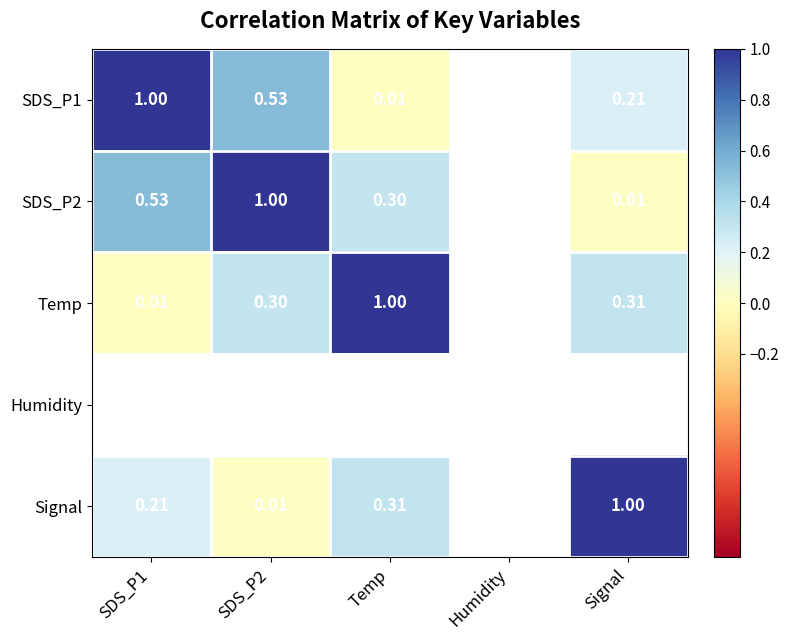

Is it true that SDS_P2 equals 0.3 at Temp?

True